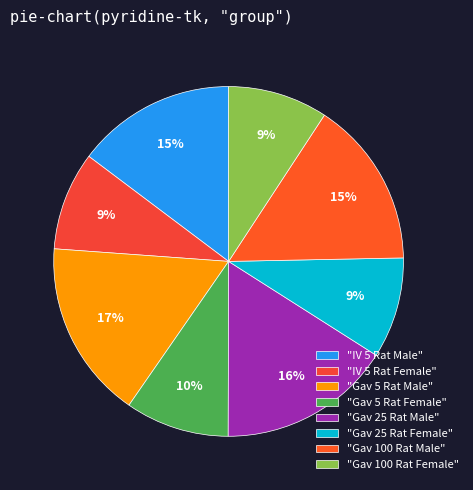

How many segments does this pie chart have?

8